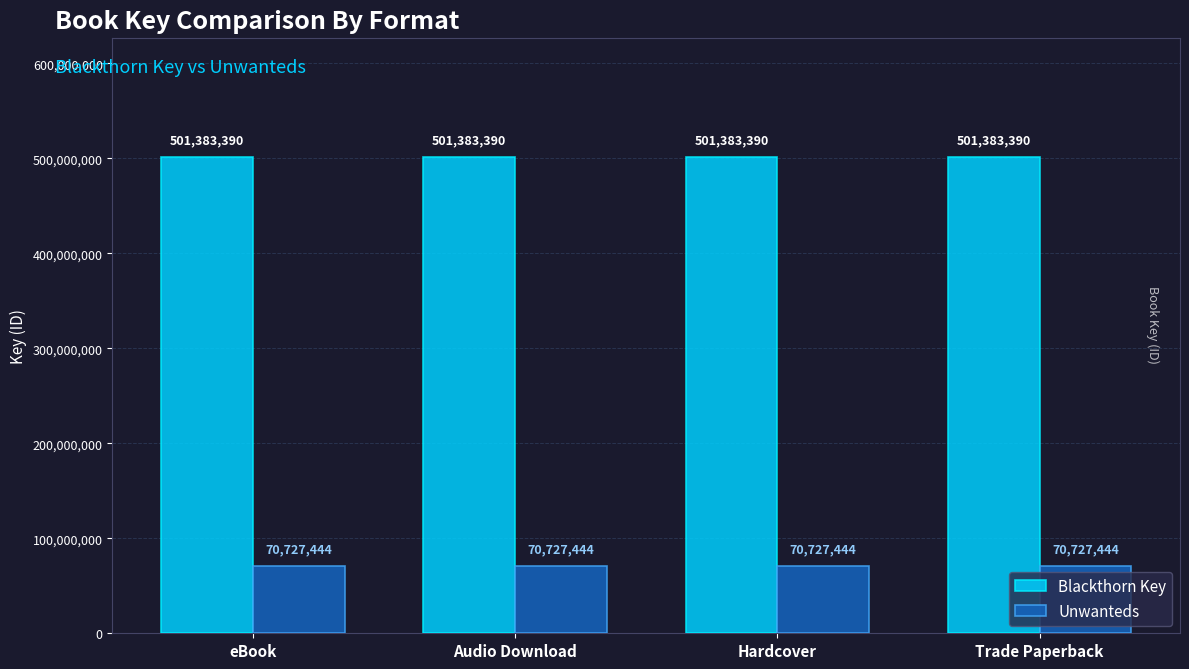

True or false: Blackthorn Key has a value of 798552877 at Hardcover.

False